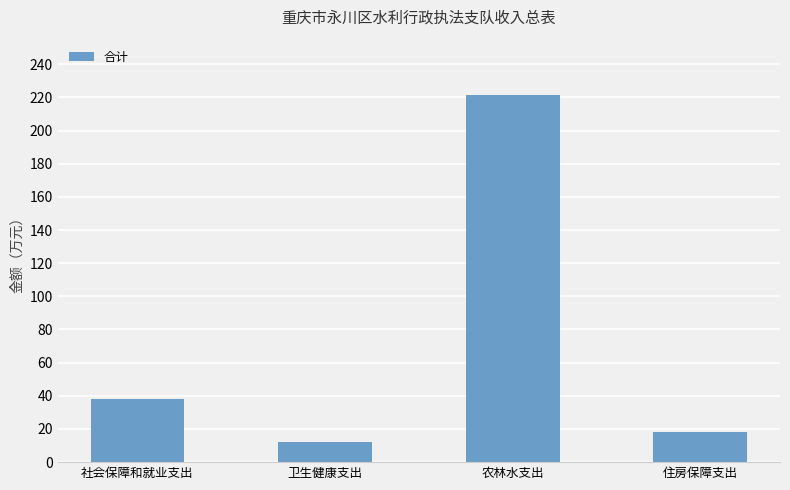

How many distinct data groups are displayed?

1